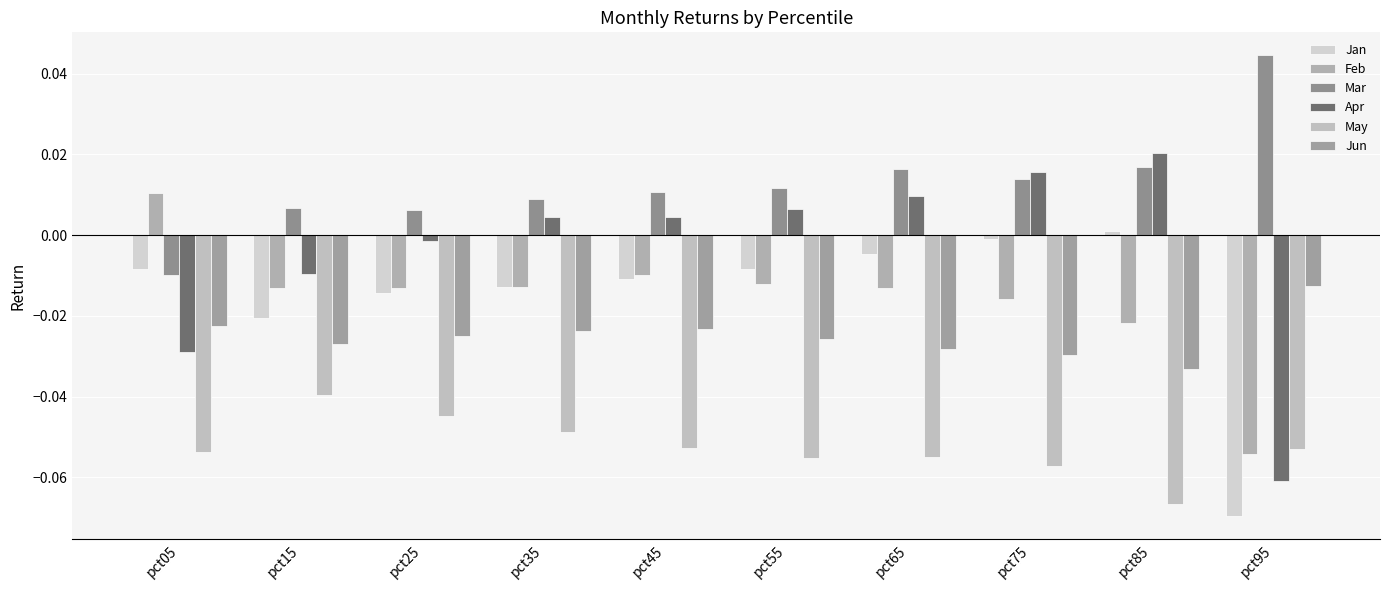

Which series has the widest spread of values?

Apr